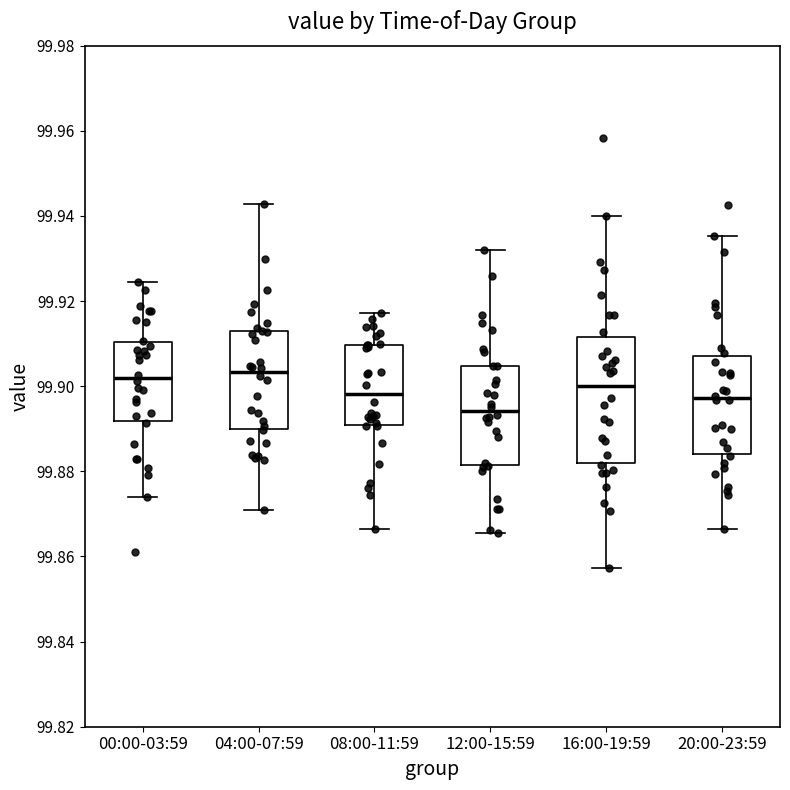

Which box is the tallest, from its lower edge to its upper edge?

16:00-19:59